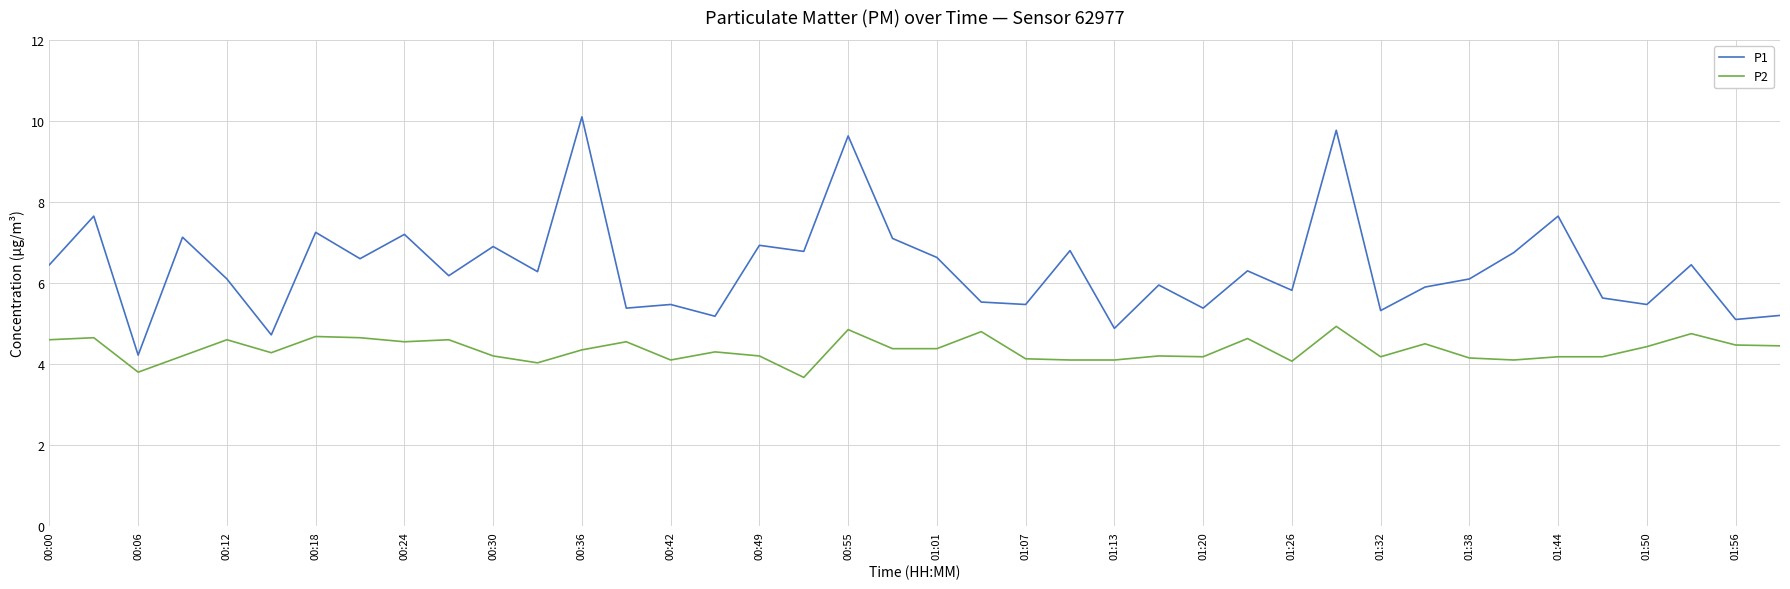

Which series has the widest spread of values?

P1